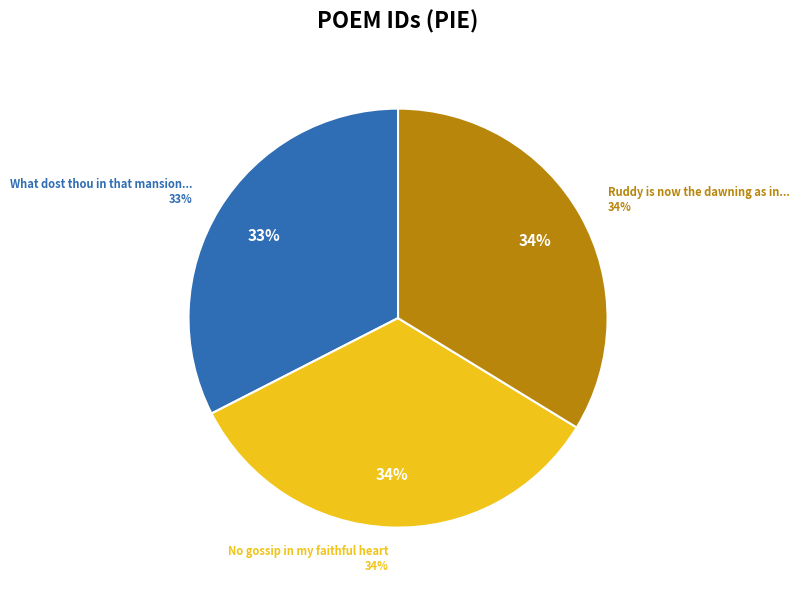

Do Ruddy is now the dawning as in June and No gossip in my faithful heart together represent more than half of the pie?

Yes